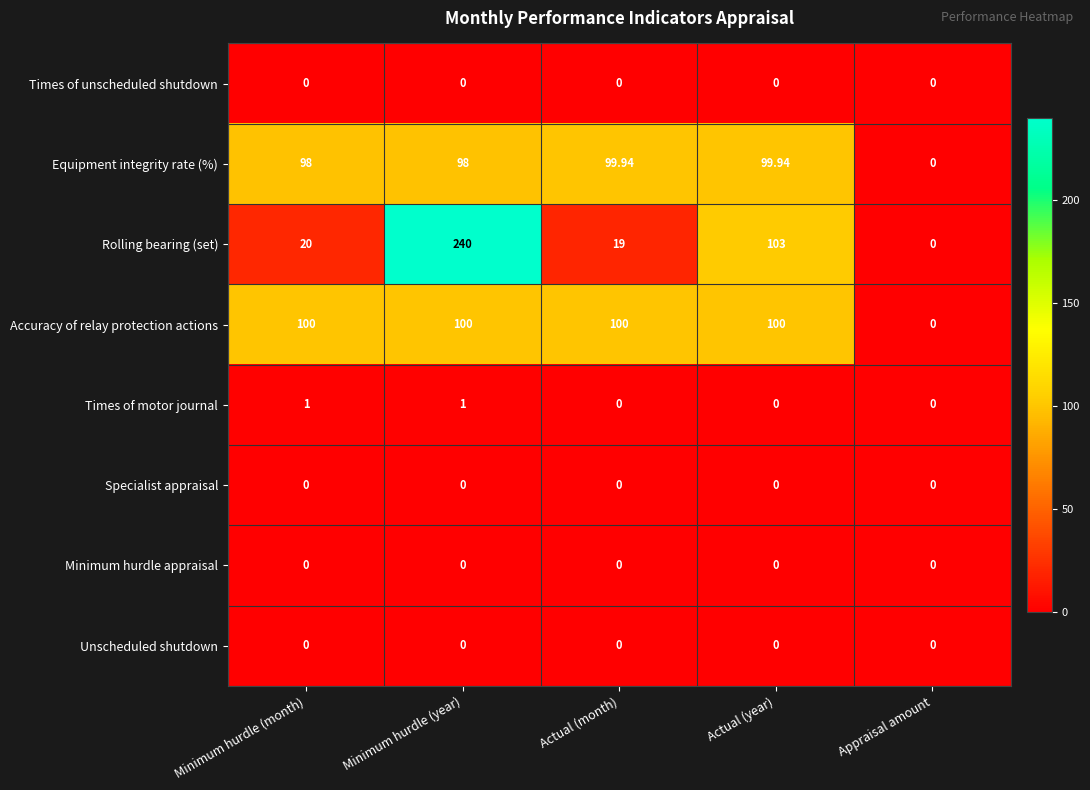

Which label corresponds to the largest value in the chart?

Minimum hurdle (year)